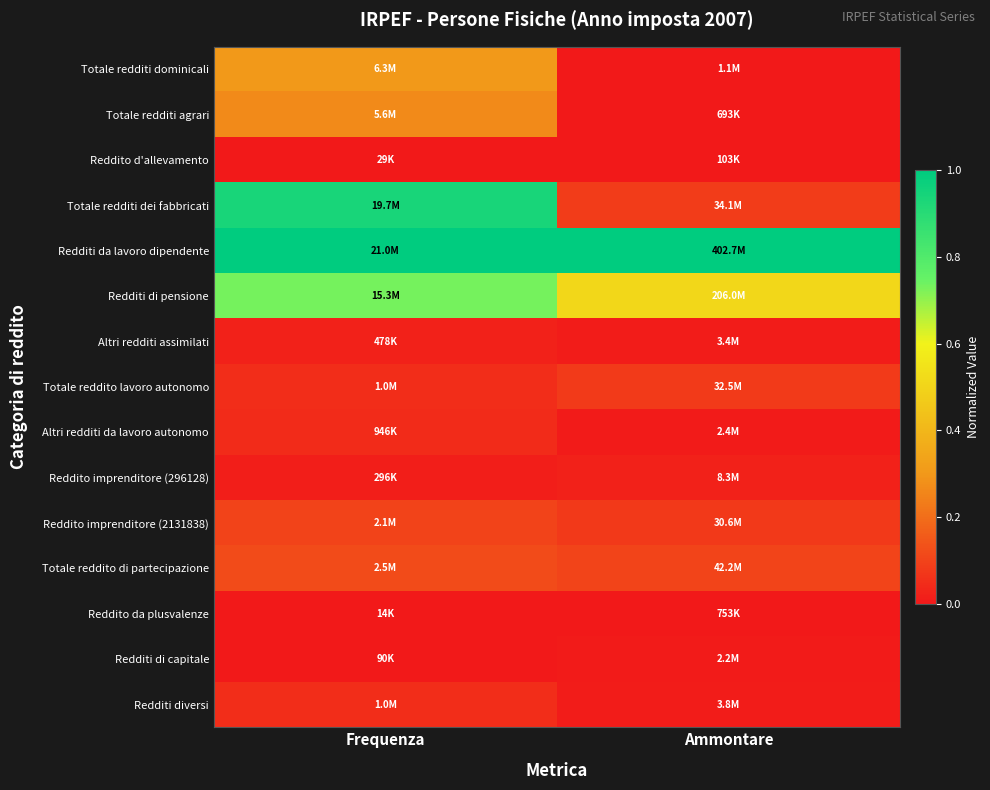

At how many categories does at least one series exceed 0?

2